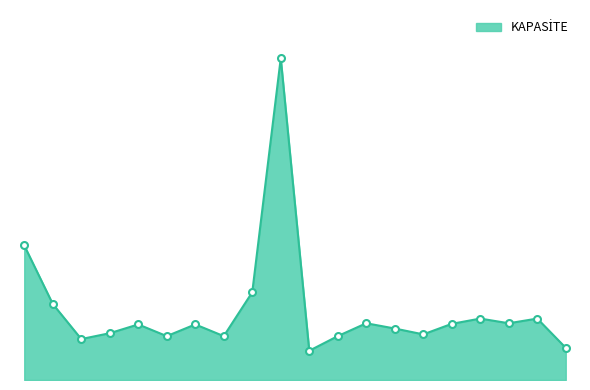

Is this an area chart (filled region under the line)?

Yes